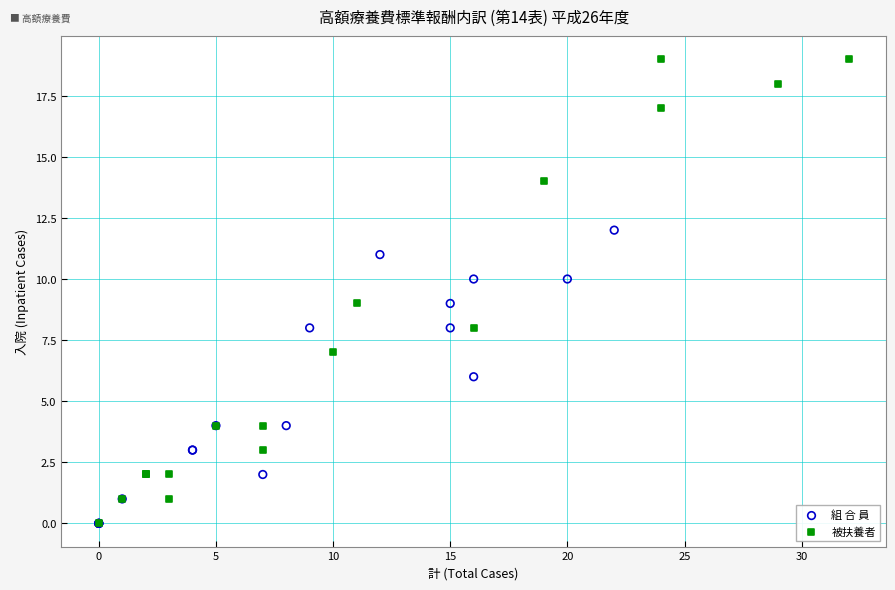

Which series has the widest spread of Y values?

被扶養者